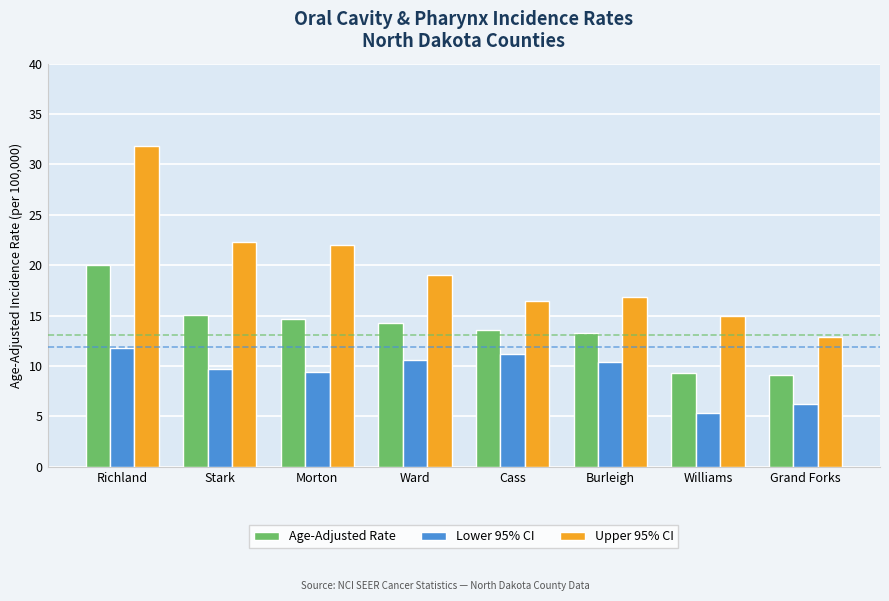

What is the label of the 2nd bar from the right?

Williams